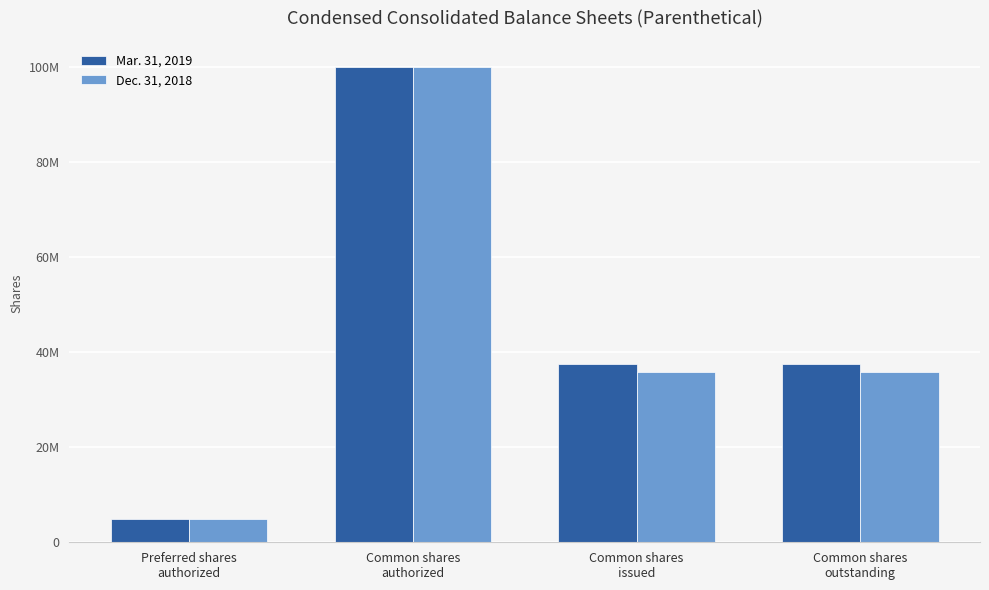

What are all the series names shown in the legend?

Mar. 31, 2019, Dec. 31, 2018